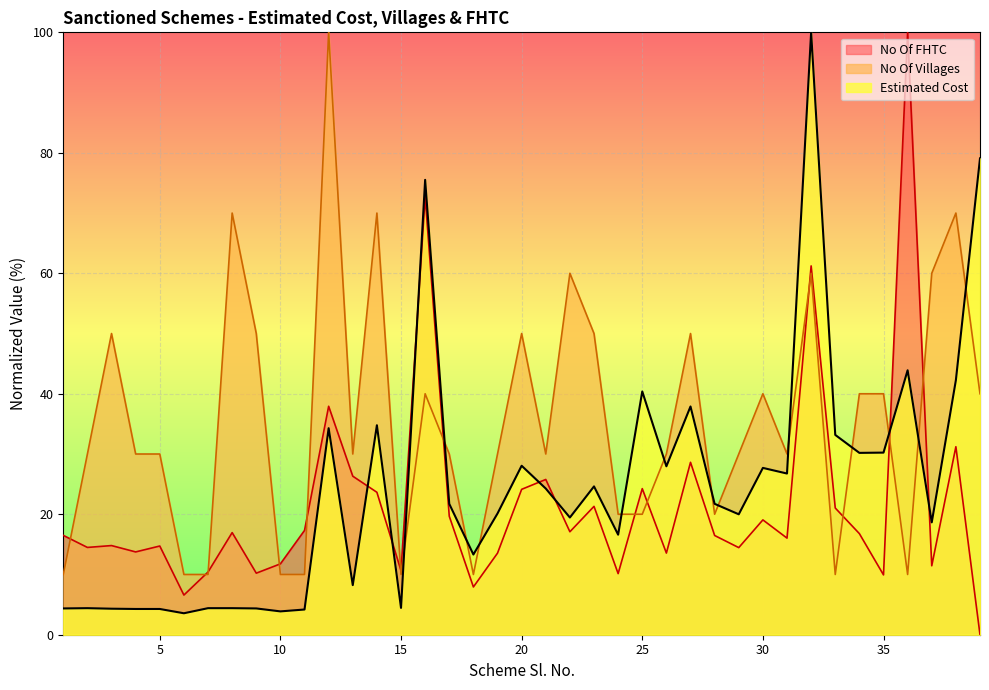

List the series in order of their overall mean, highest first.

No Of Villages, Estimated Cost, No Of FHTC